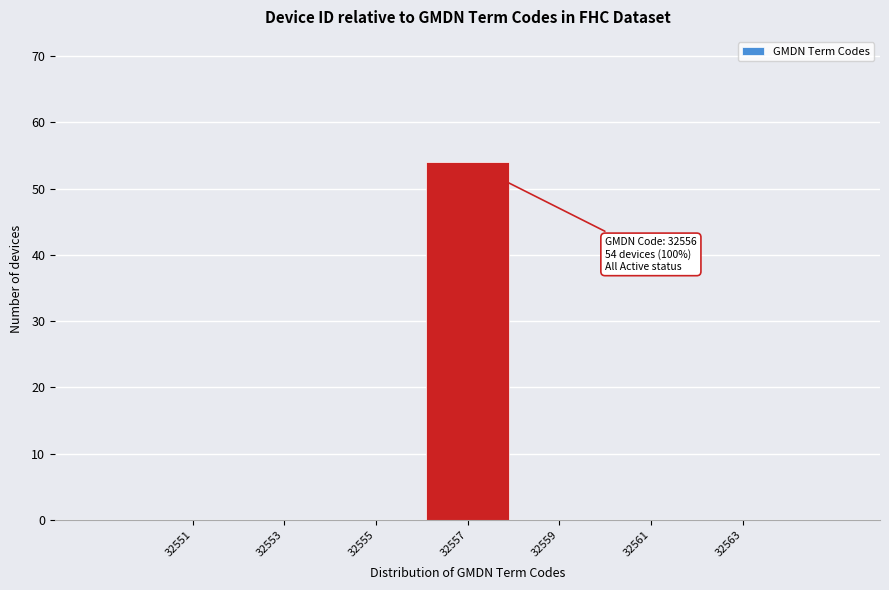

Reading right to left, list all the values displayed in this chart.

32563=0	32561=0	32559=0	32557=54	32555=0	32553=0	32551=0